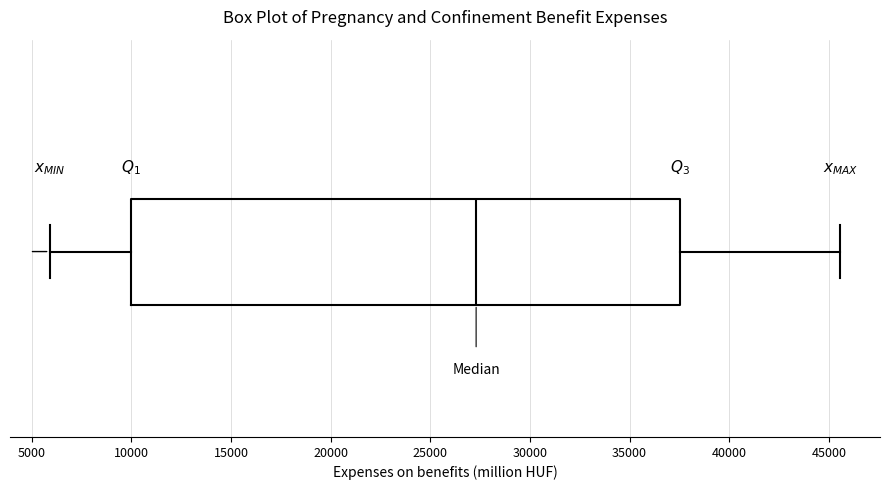

Transcribe this box plot: give where the median line is, the range the box spans, and where the two whiskers end, as read against the x-axis. The values are not printed on the chart, so give them approximately, as read against the axis.

median 27500, box 10000 to 37500, whiskers 6000 to 45500